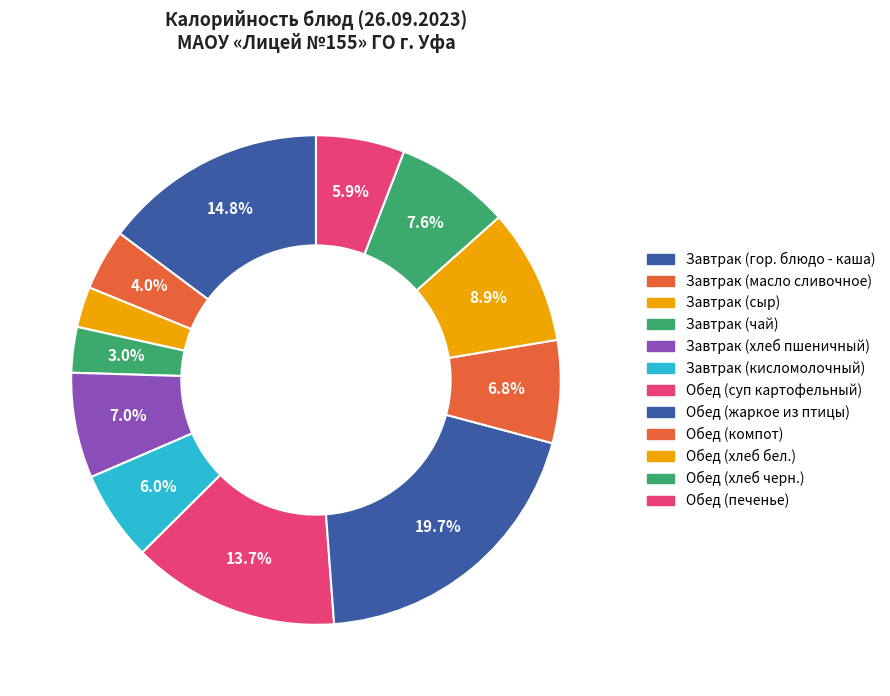

Rank the categories by value from lowest to highest.

Завтрак (сыр), Завтрак (чай), Завтрак (масло сливочное), Обед (печенье), Завтрак (кисломолочный), Обед (компот), Завтрак (хлеб пшеничный), Обед (хлеб черн.), Обед (хлеб бел.), Обед (суп картофельный), Завтрак (гор. блюдо - каша), Обед (жаркое из птицы)